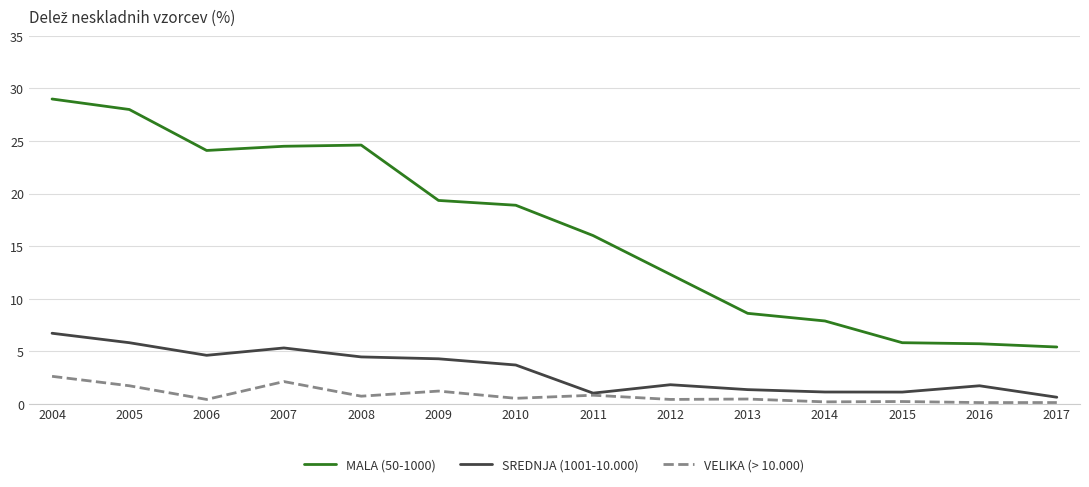

At which category does the chart reach its peak across all series?

2004